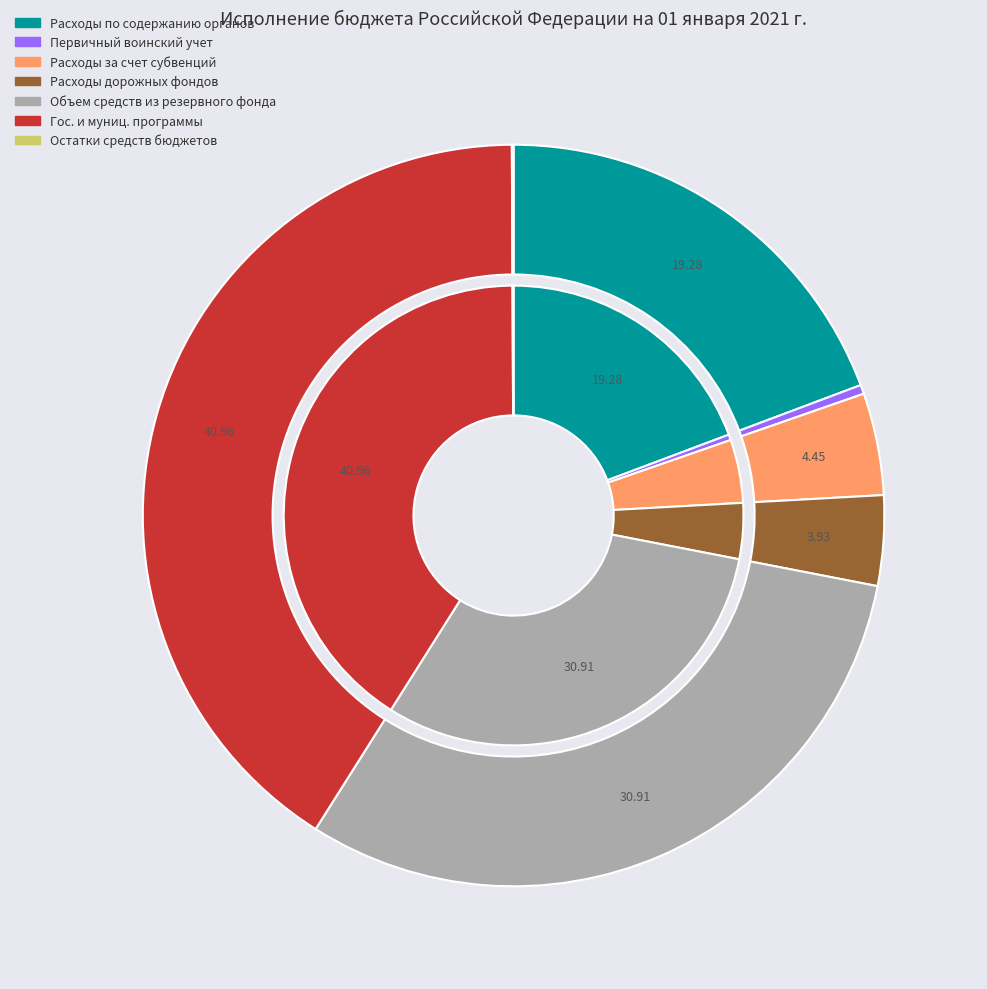

Approximately how many times larger is the value at Государственные и муниципальные программы compared to Расходы, осуществляемые за счет субвенций?

9.2